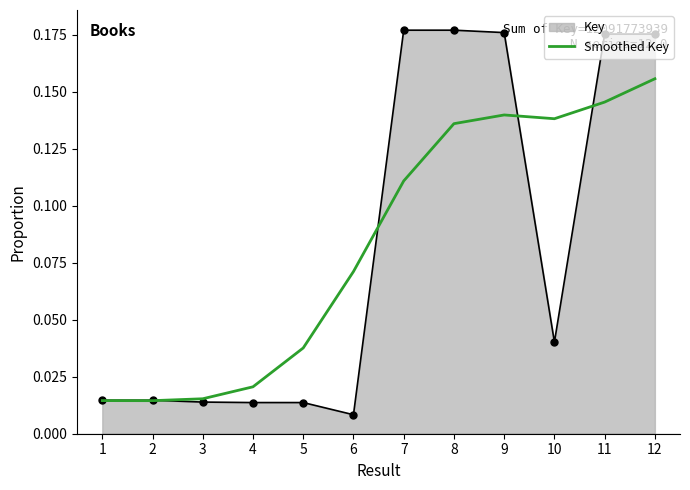

The value of Key at 8 is 0.3. True or false?

False